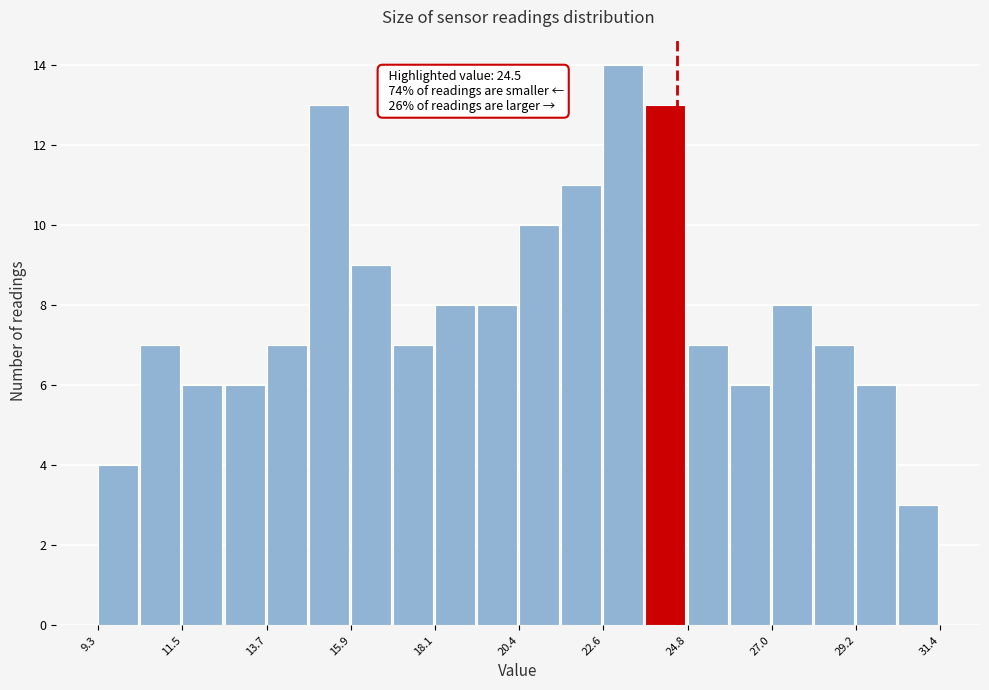

Read against the x-axis, roughly where is the centre of the tallest bar?

23.0